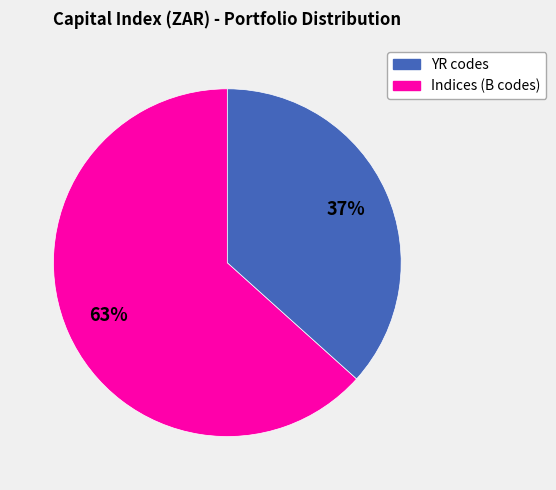

Count the number of slices in the pie.

2